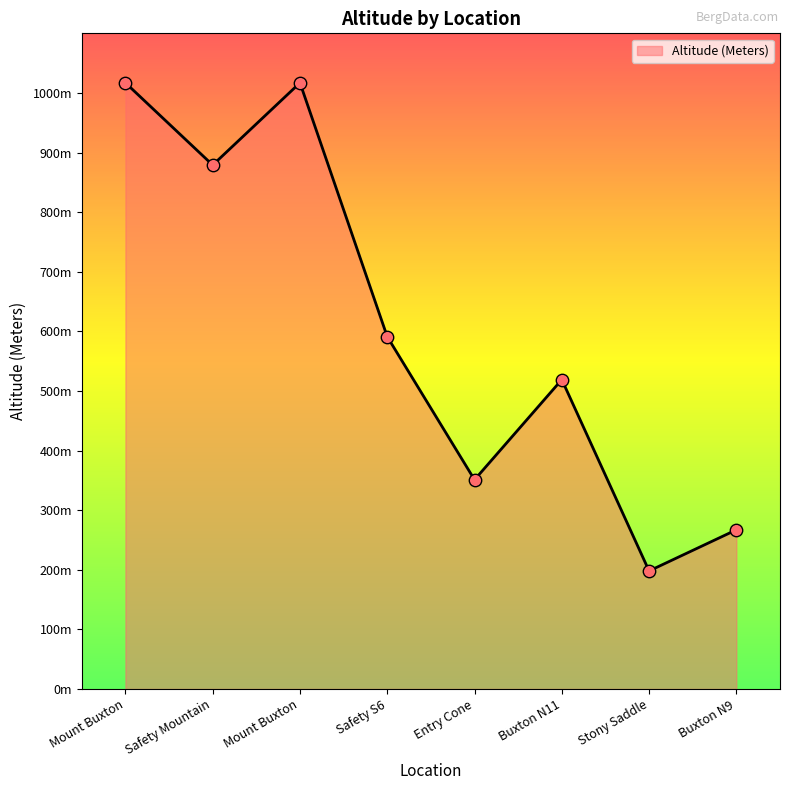

Is this an area chart (filled region under the line)?

Yes